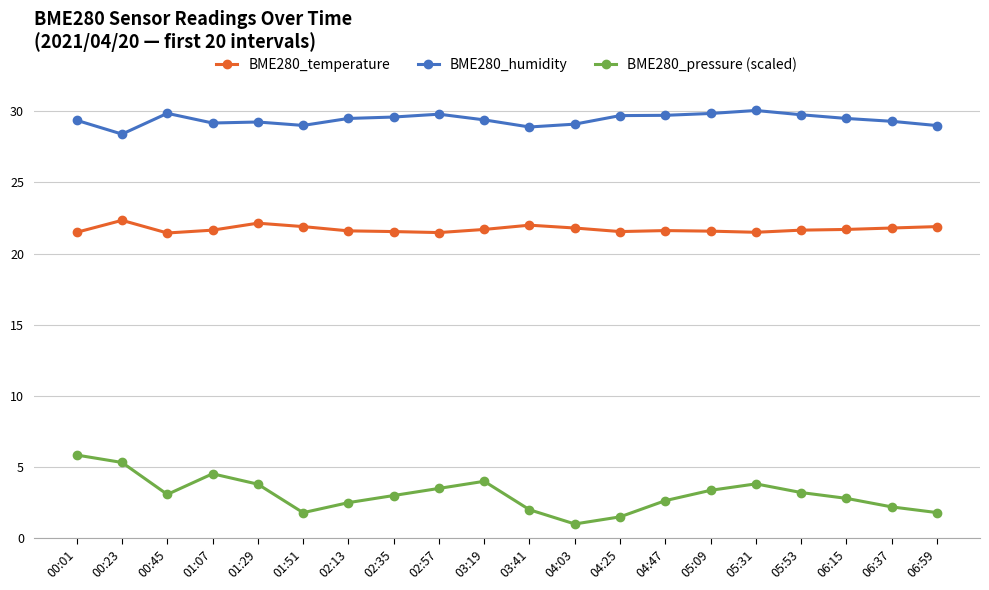

What is the total value across all series at 04:03?

51.9